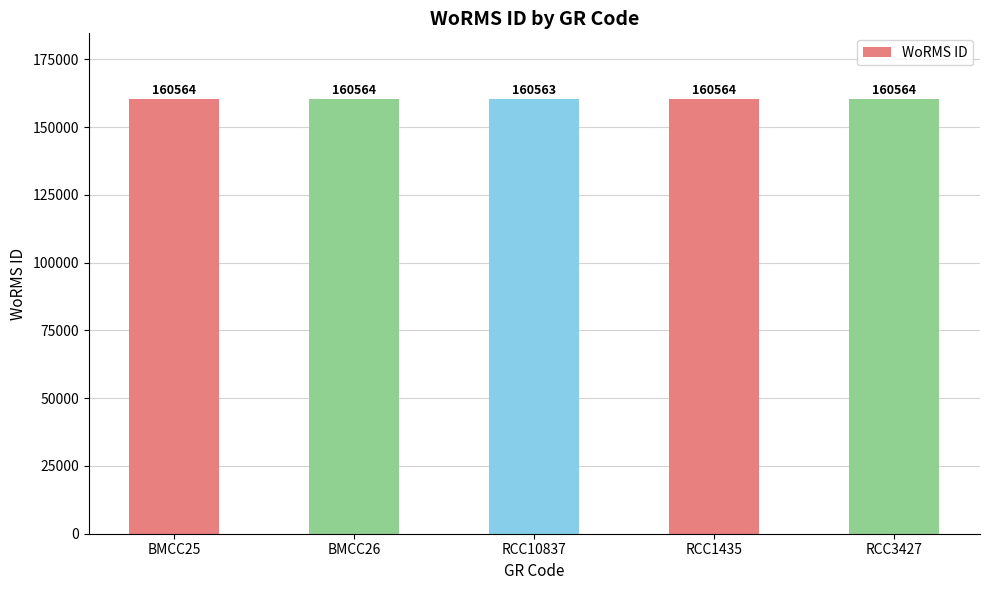

The value at BMCC25 is 160564. True or false?

True